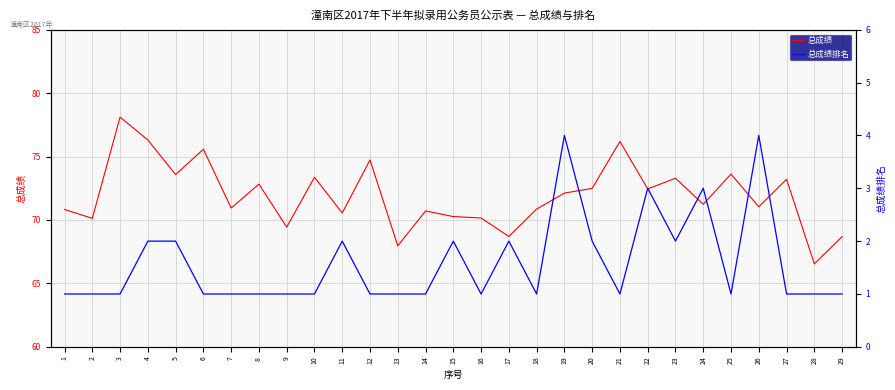

Reading right to left, list all the values displayed in this chart.

总成绩: 29=68.7	28=66.5	27=73.2	26=71.0	25=73.6	24=71.2	23=73.3	22=72.5	21=76.2	20=72.5	19=72.1	18=70.9	17=68.7	16=70.2	15=70.3	14=70.7	13=68.0	12=74.7	11=70.5	10=73.4	9=69.4	8=72.8	7=70.9	6=75.6	5=73.6	4=76.3	3=78.1	2=70.1	1=70.8
总成绩排名: 29=1.0	28=1.0	27=1.0	26=4.0	25=1.0	24=3.0	23=2.0	22=3.0	21=1.0	20=2.0	19=4.0	18=1.0	17=2.0	16=1.0	15=2.0	14=1.0	13=1.0	12=1.0	11=2.0	10=1.0	9=1.0	8=1.0	7=1.0	6=1.0	5=2.0	4=2.0	3=1.0	2=1.0	1=1.0